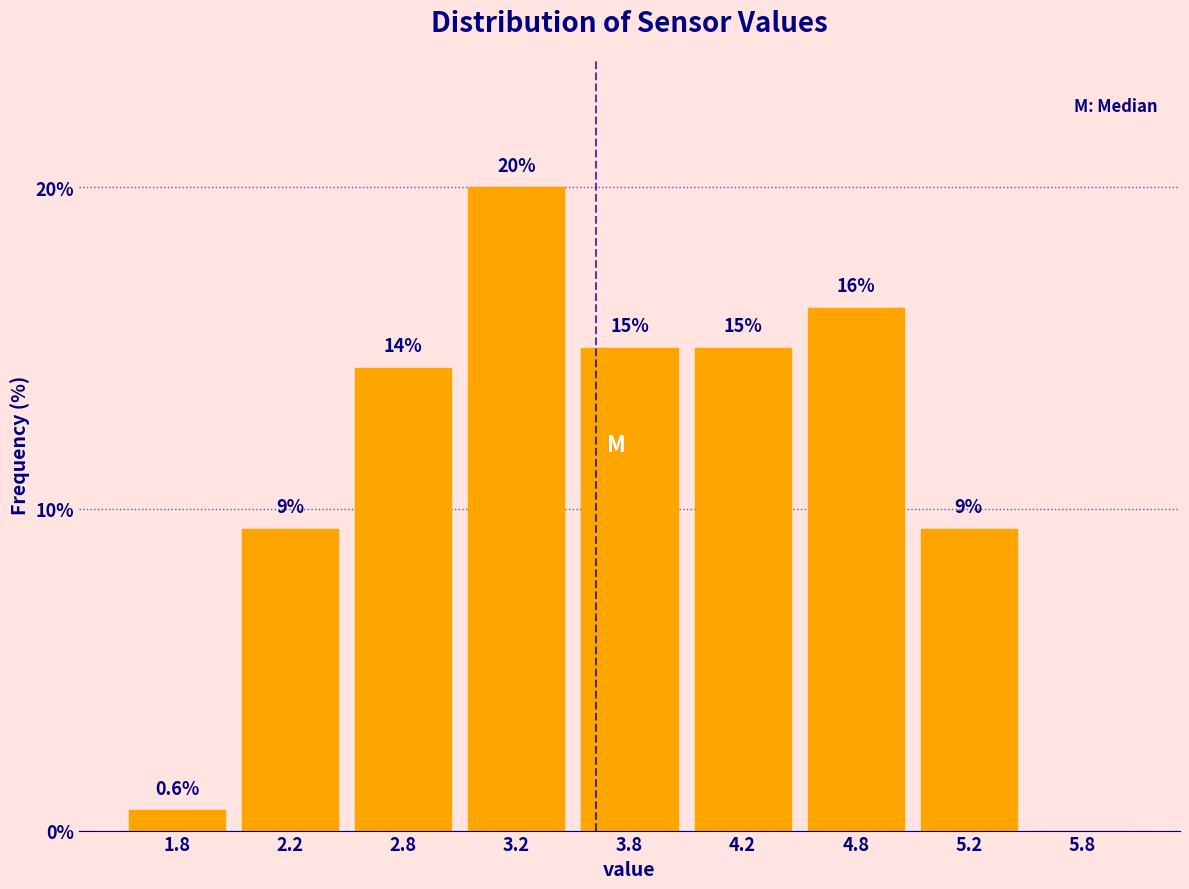

What is the maximum value shown in the chart?

20.0